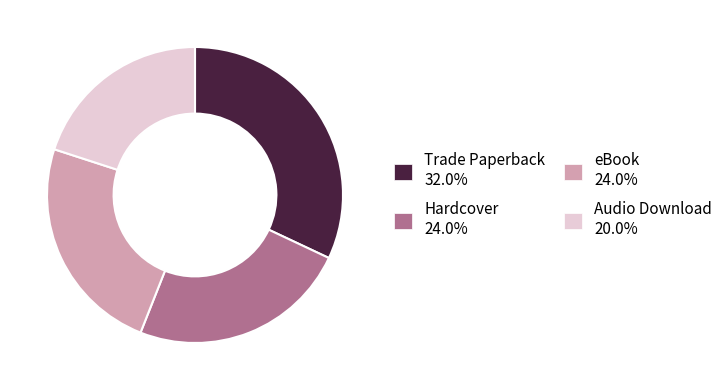

Combined, do Trade Paperback and Audio Download account for over 50%?

Yes